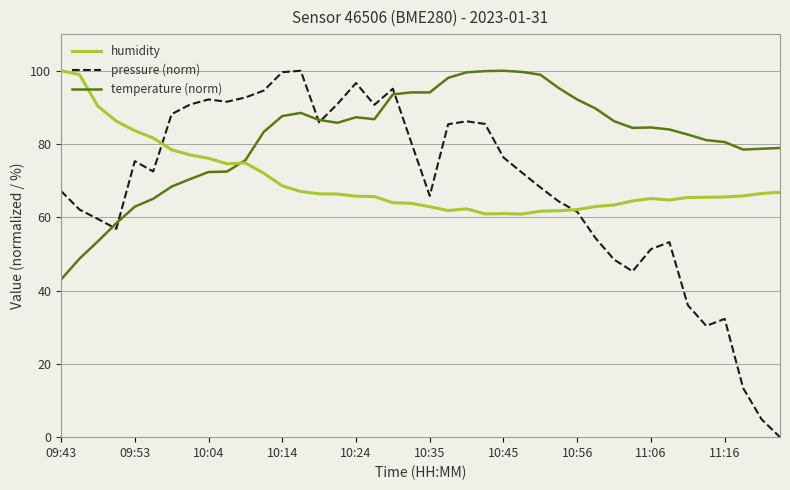

Which series has the widest spread of values?

pressure (norm)